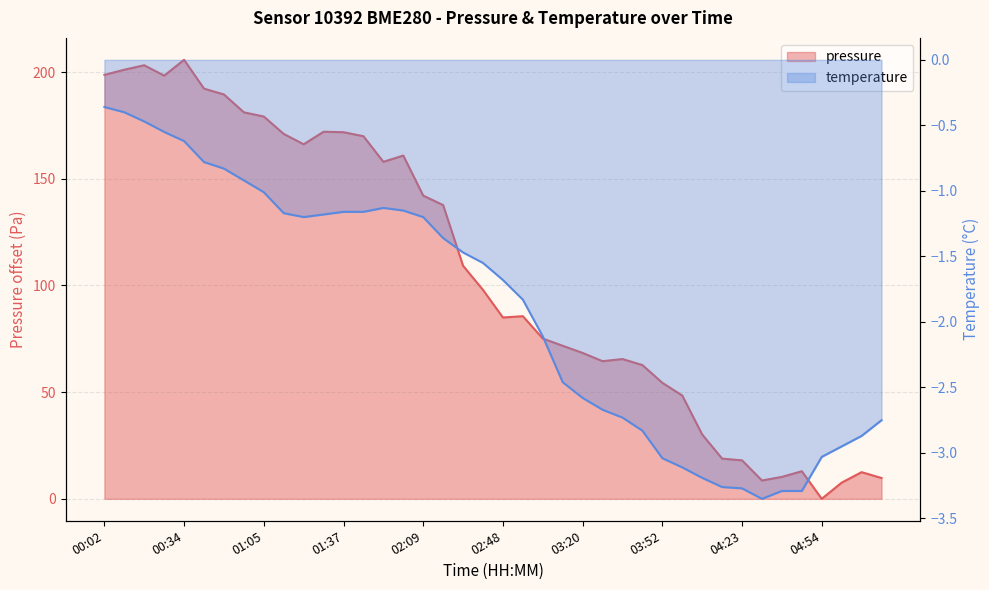

True or false: pressure has more than 0 points higher than both neighbors.

True